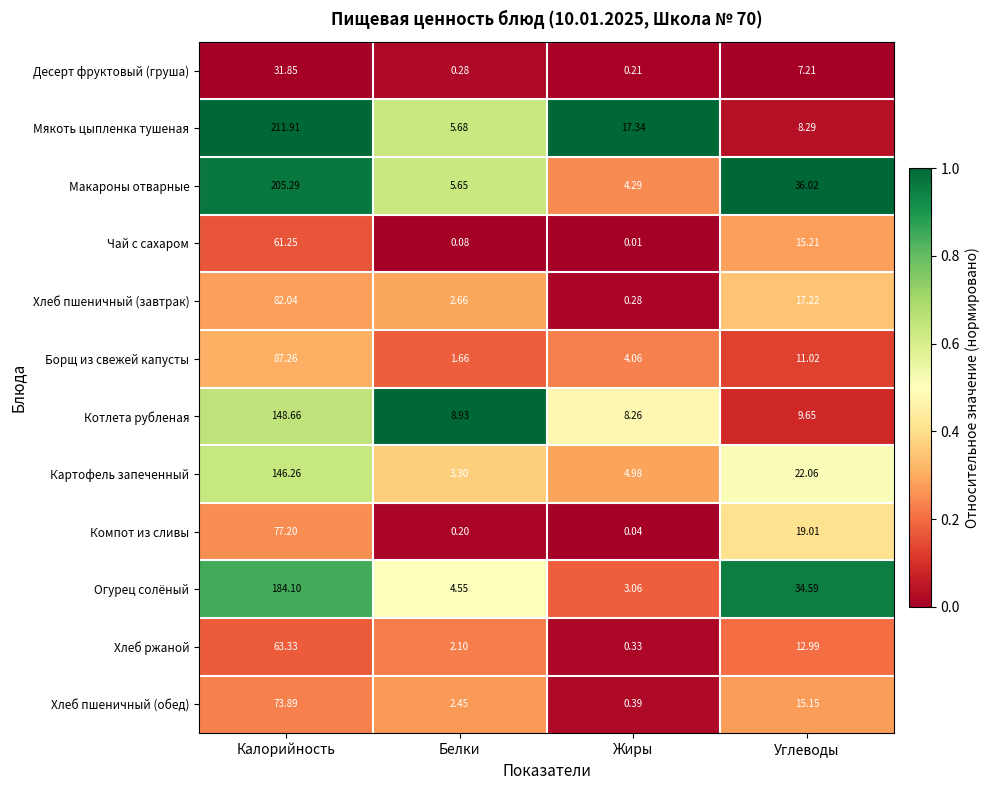

At which category is the sum across all series the highest?

Калорийность